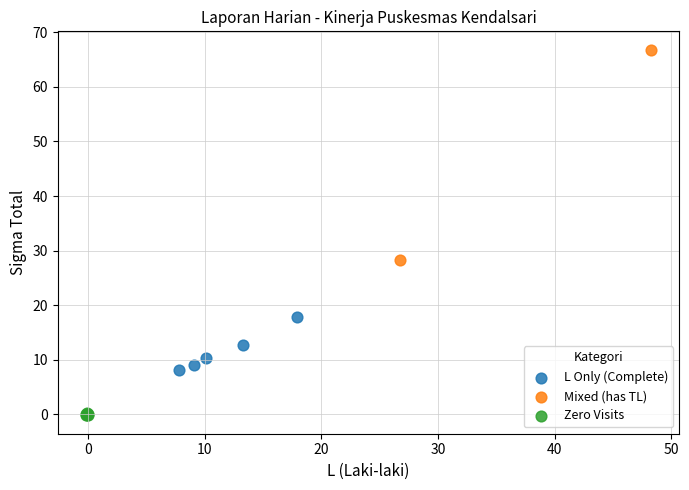

What are all the series names shown in the legend?

L Only (Complete), Mixed (has TL), Zero Visits